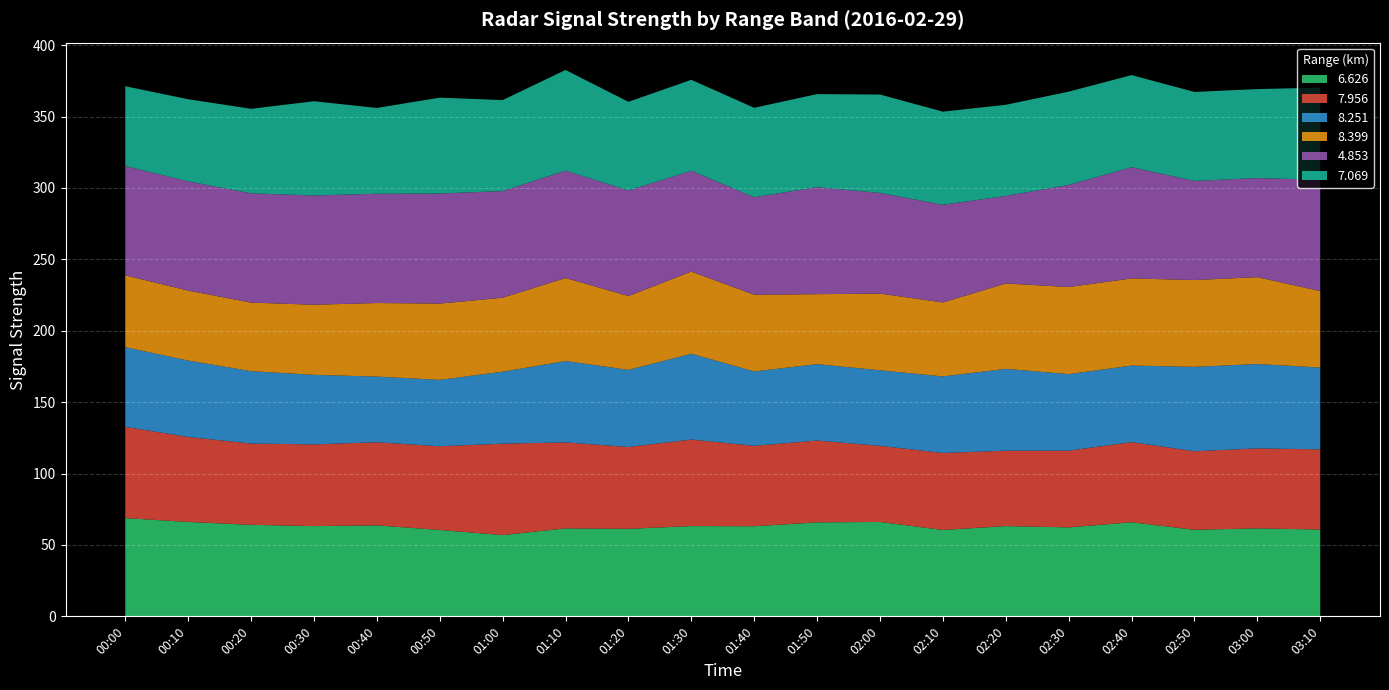

What is the lowest value of the 6.626 series?

56.9